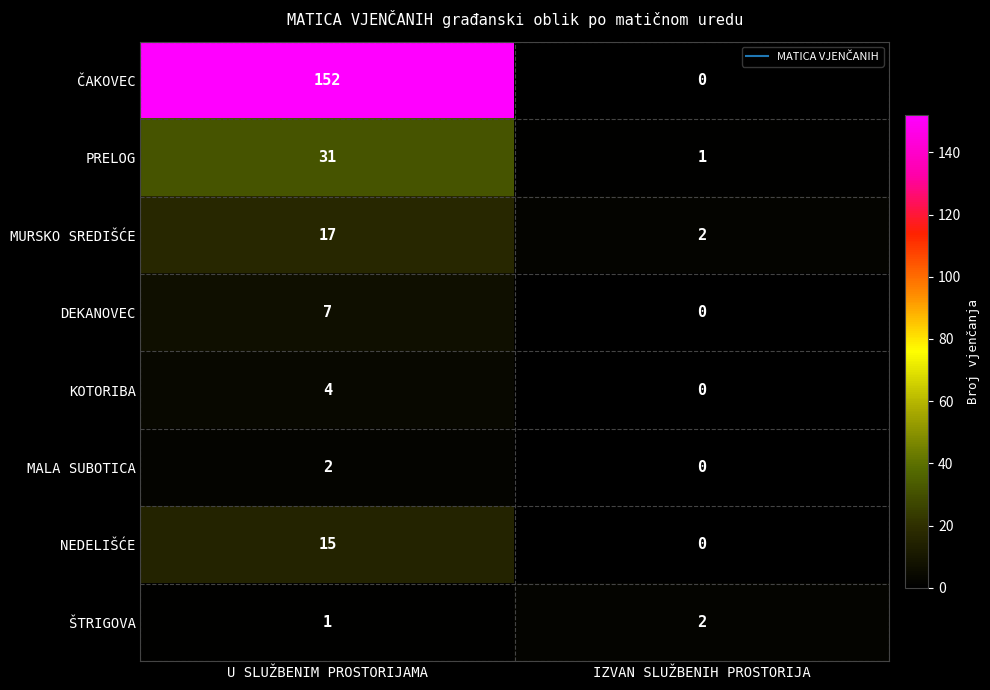

What is the maximum value for NEDELIŠĆE?

15